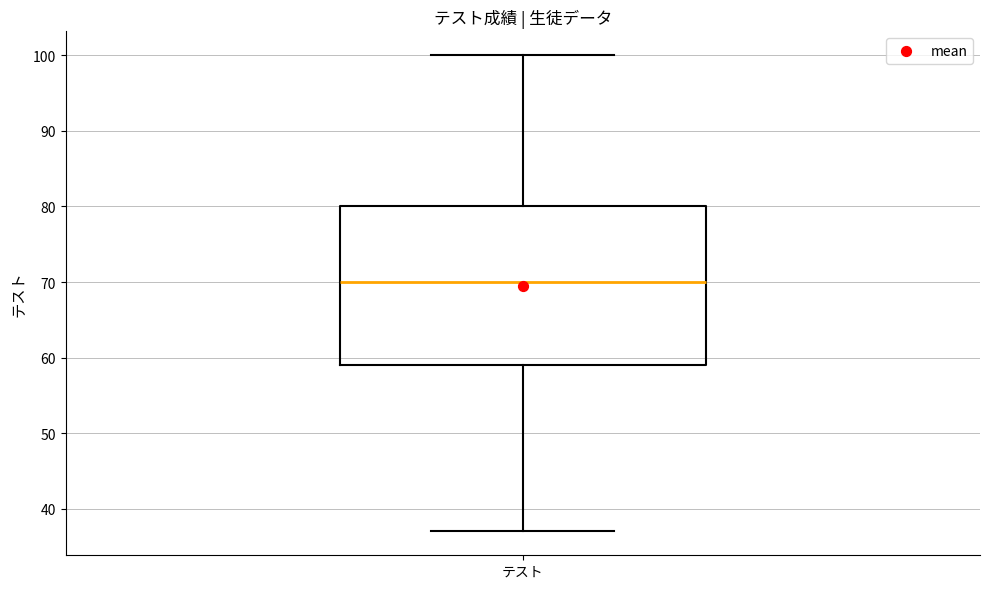

Read this box plot against the y-axis: the position of the median line, the range covered by the box, and the ends of both whiskers. The values are not printed on the chart, so give them approximately, as read against the axis.

median 70, box 59 to 80, whiskers 37 to 100